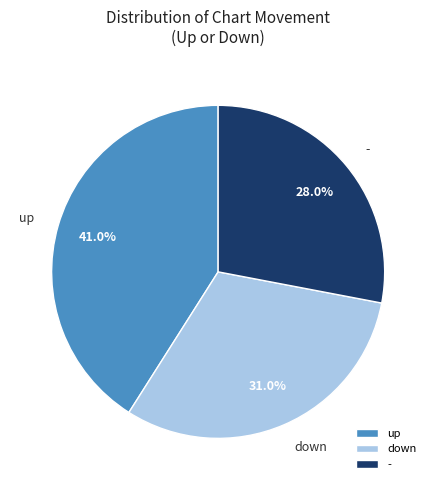

Which has a higher value, - or up?

up